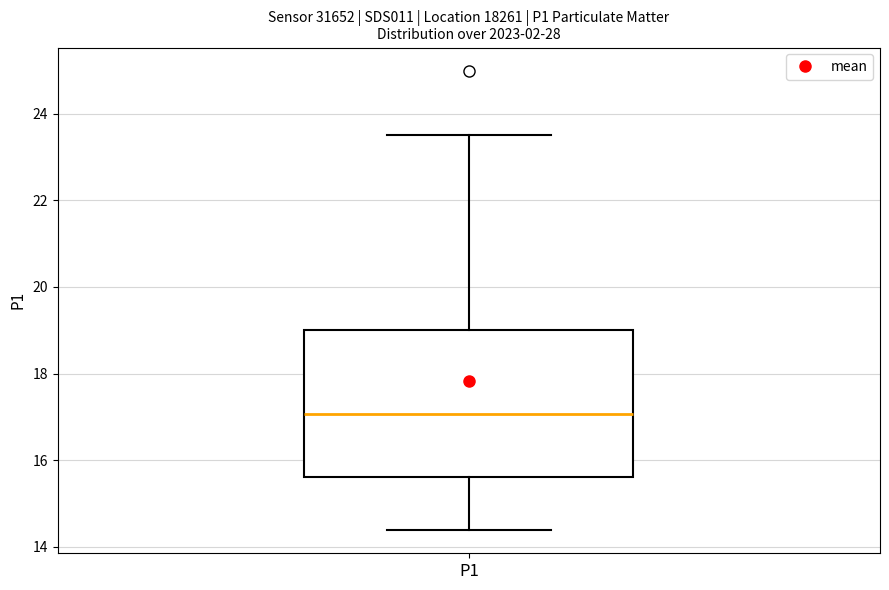

Transcribe this box plot: give where the median line is, the range the box spans, and where the two whiskers end, as read against the y-axis. The values are not printed on the chart, so give them approximately, as read against the axis.

median 17.0, box 15.6 to 19.0, whiskers 14.4 to 23.6